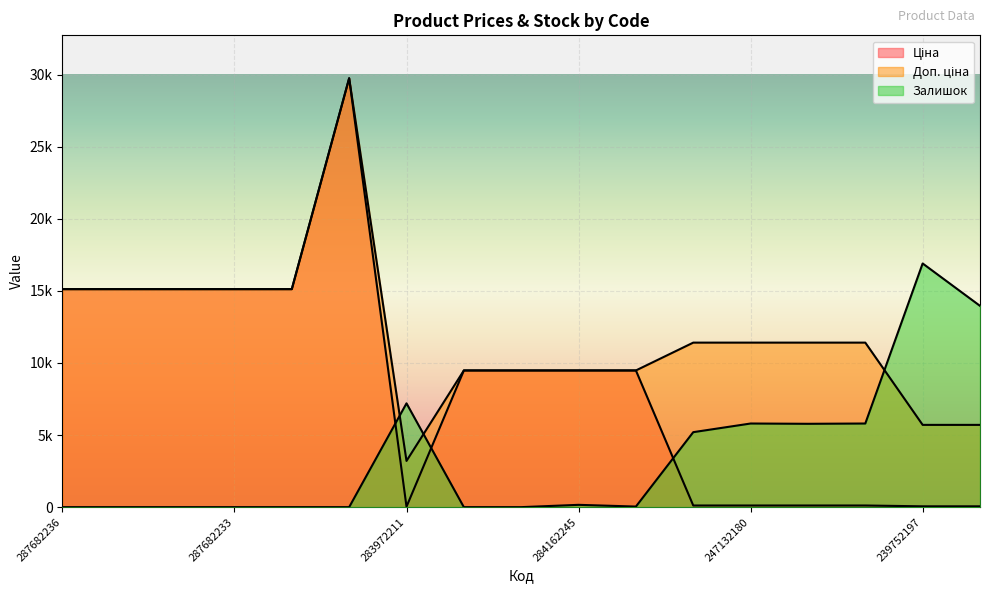

What is the difference between the second highest and second lowest values in the Ціна series?

15063.0